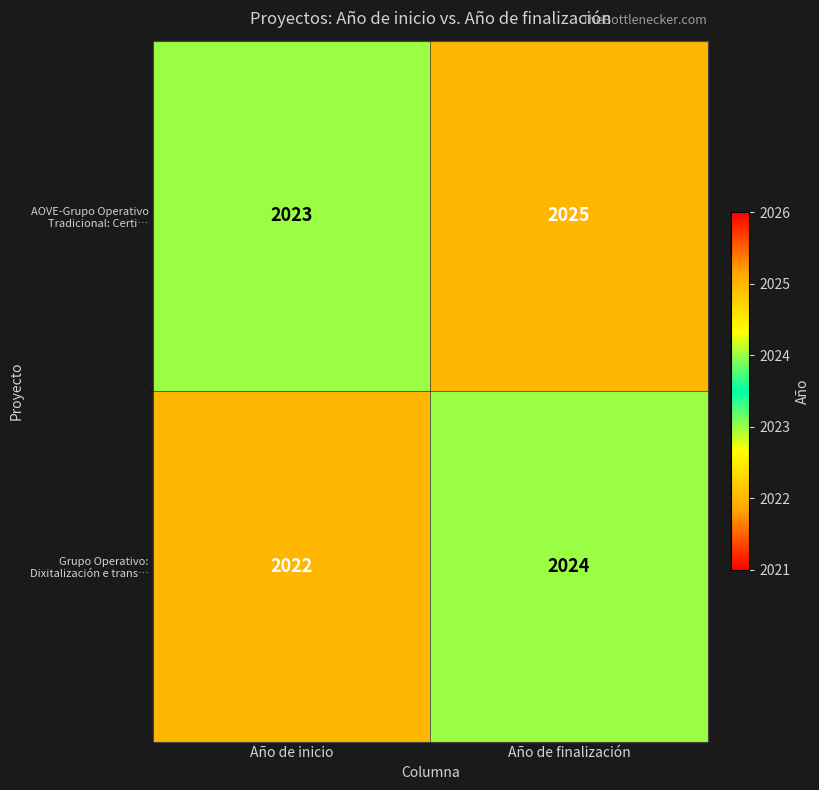

Reading left to right, extract all data points from this chart.

AOVE-Grupo Operativo Tradicional: Certi…: 2023	2025
Grupo Operativo: Dixitalización e trans…: 2022	2024